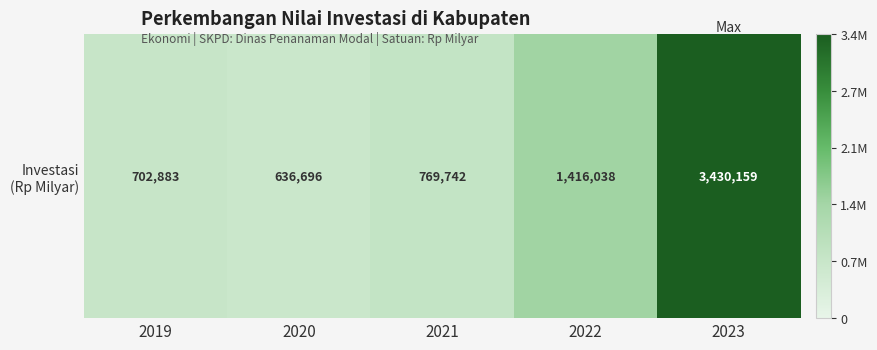

Rank the categories by value from highest to lowest.

2023, 2022, 2021, 2019, 2020